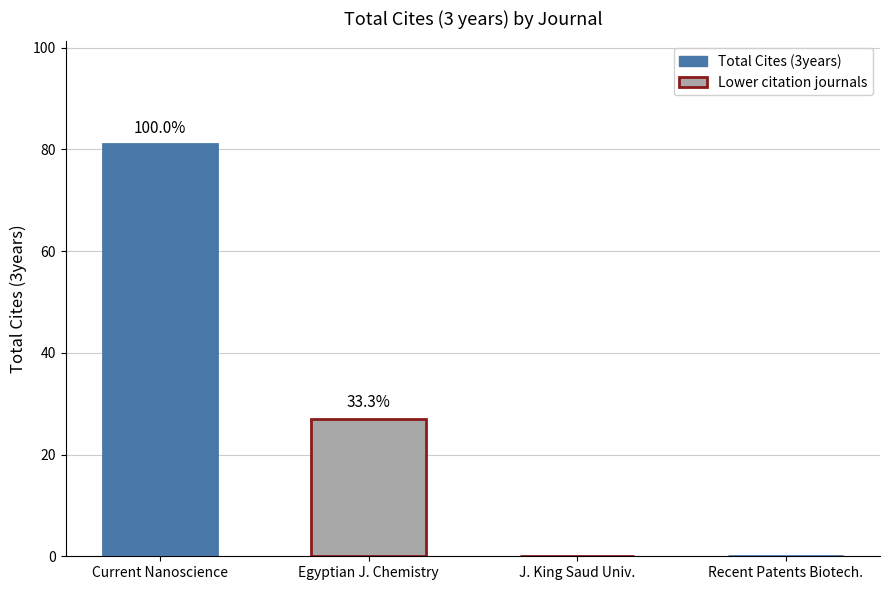

At which category does the chart reach its minimum across all series?

J. King Saud Univ.